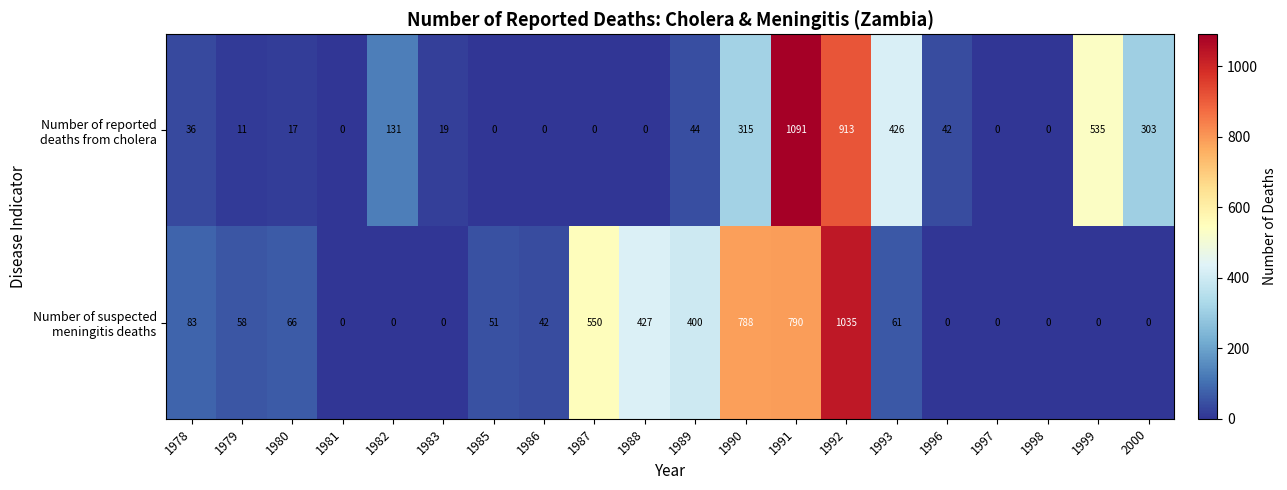

How many data points does each series have?

20